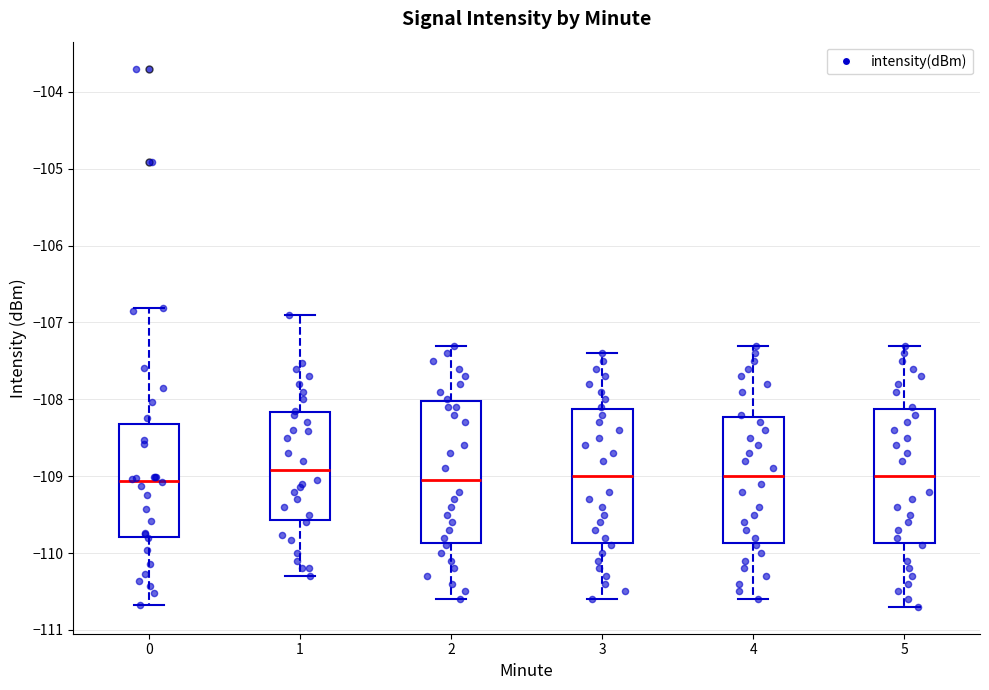

Reading left to right, read every box against the y-axis: the position of its median line, the range the box covers, and the ends of its whiskers. The values are not printed on the chart, so give them approximately, as read against the axis.

0: median -109.1, box -109.8 to -108.3, whiskers -110.7 to -106.8
1: median -108.9, box -109.6 to -108.2, whiskers -110.3 to -106.9
2: median -109.0, box -109.9 to -108.0, whiskers -110.6 to -107.3
3: median -109.0, box -109.9 to -108.1, whiskers -110.6 to -107.4
4: median -109.0, box -109.9 to -108.2, whiskers -110.6 to -107.3
5: median -109.0, box -109.9 to -108.1, whiskers -110.7 to -107.3